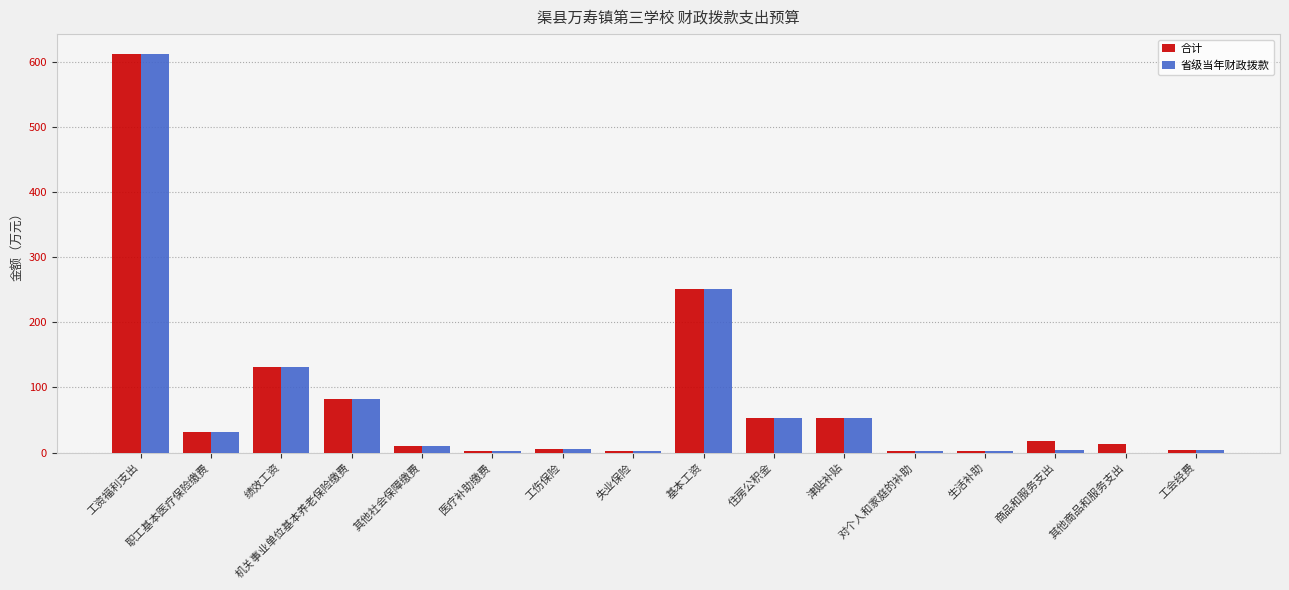

What is the total value across all series at 绩效工资?

261.4